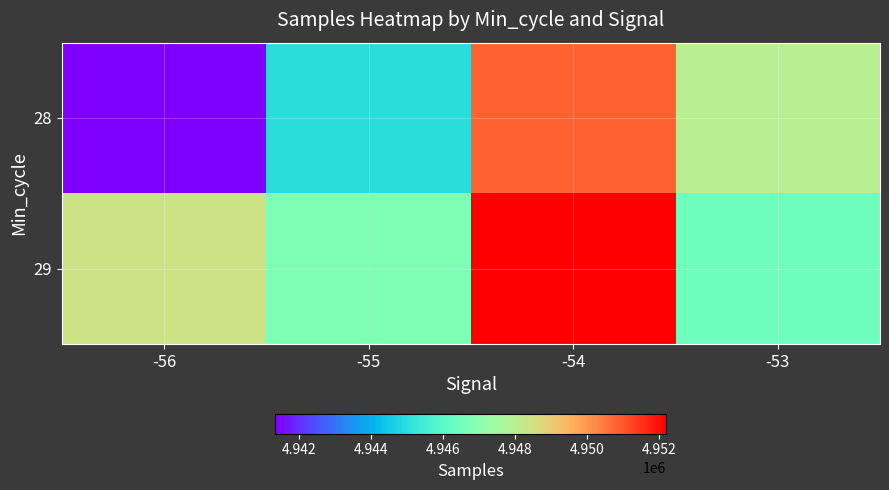

Which series has the widest spread of values?

28